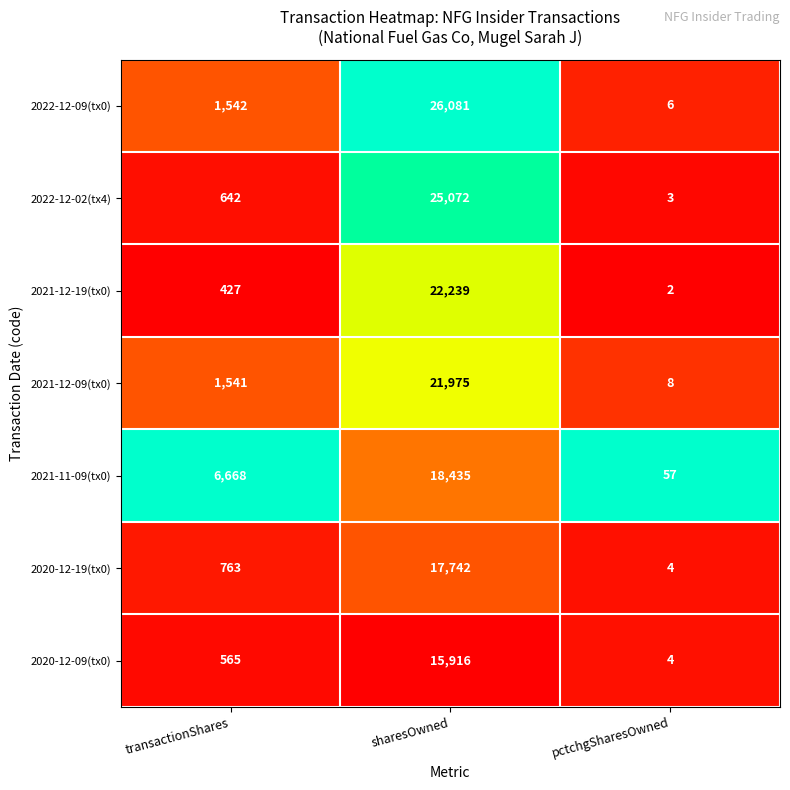

Count the number of data series in this chart.

7